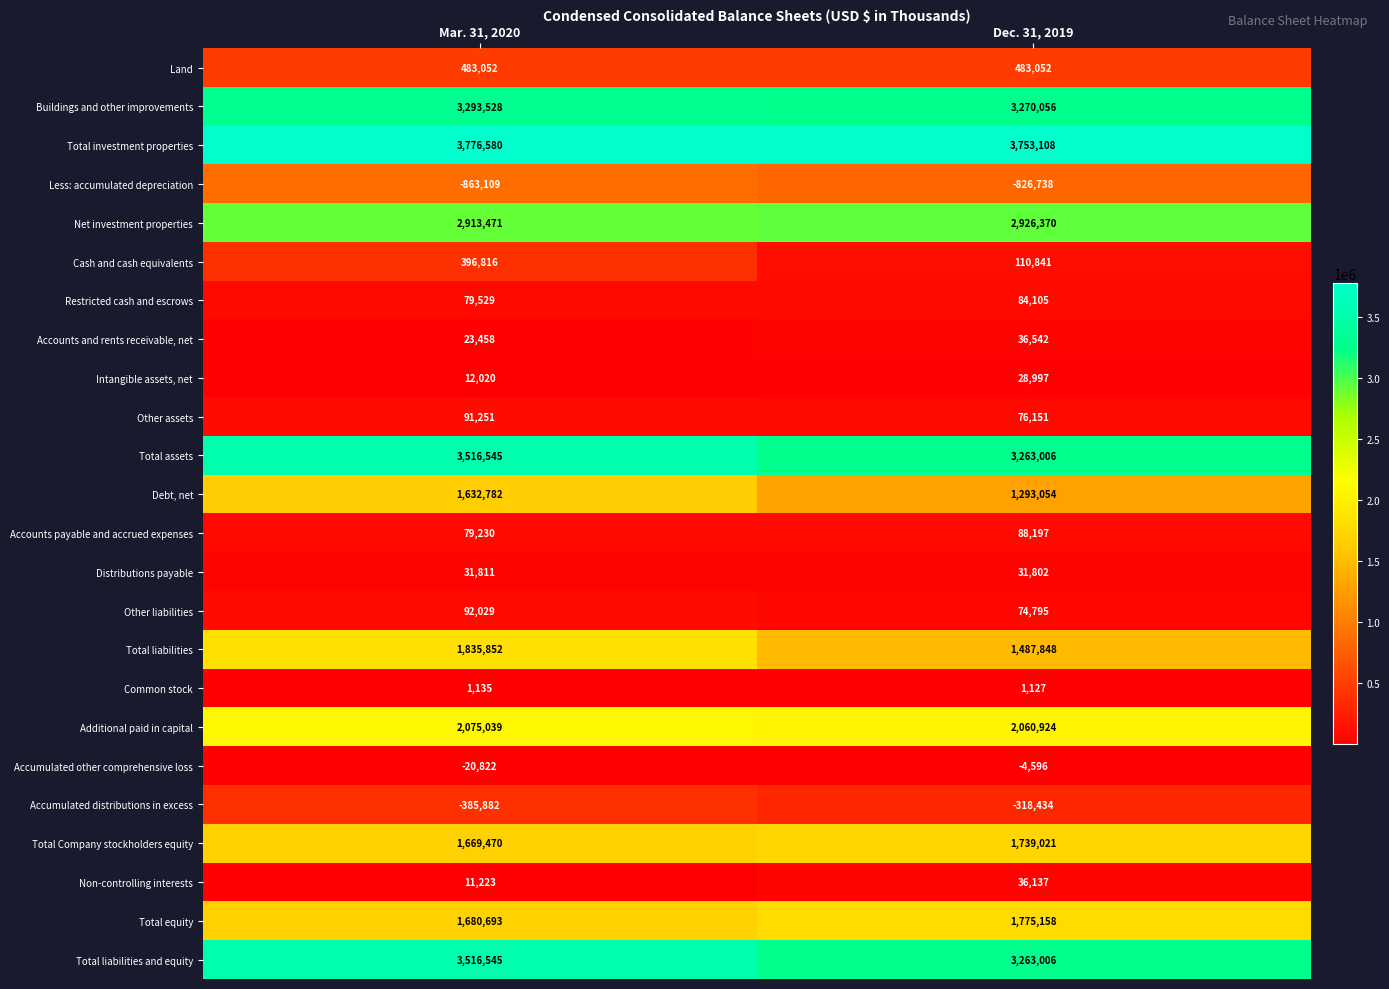

Where is Accounts payable and accrued expenses nearest to the value 83713?

Mar. 31, 2020